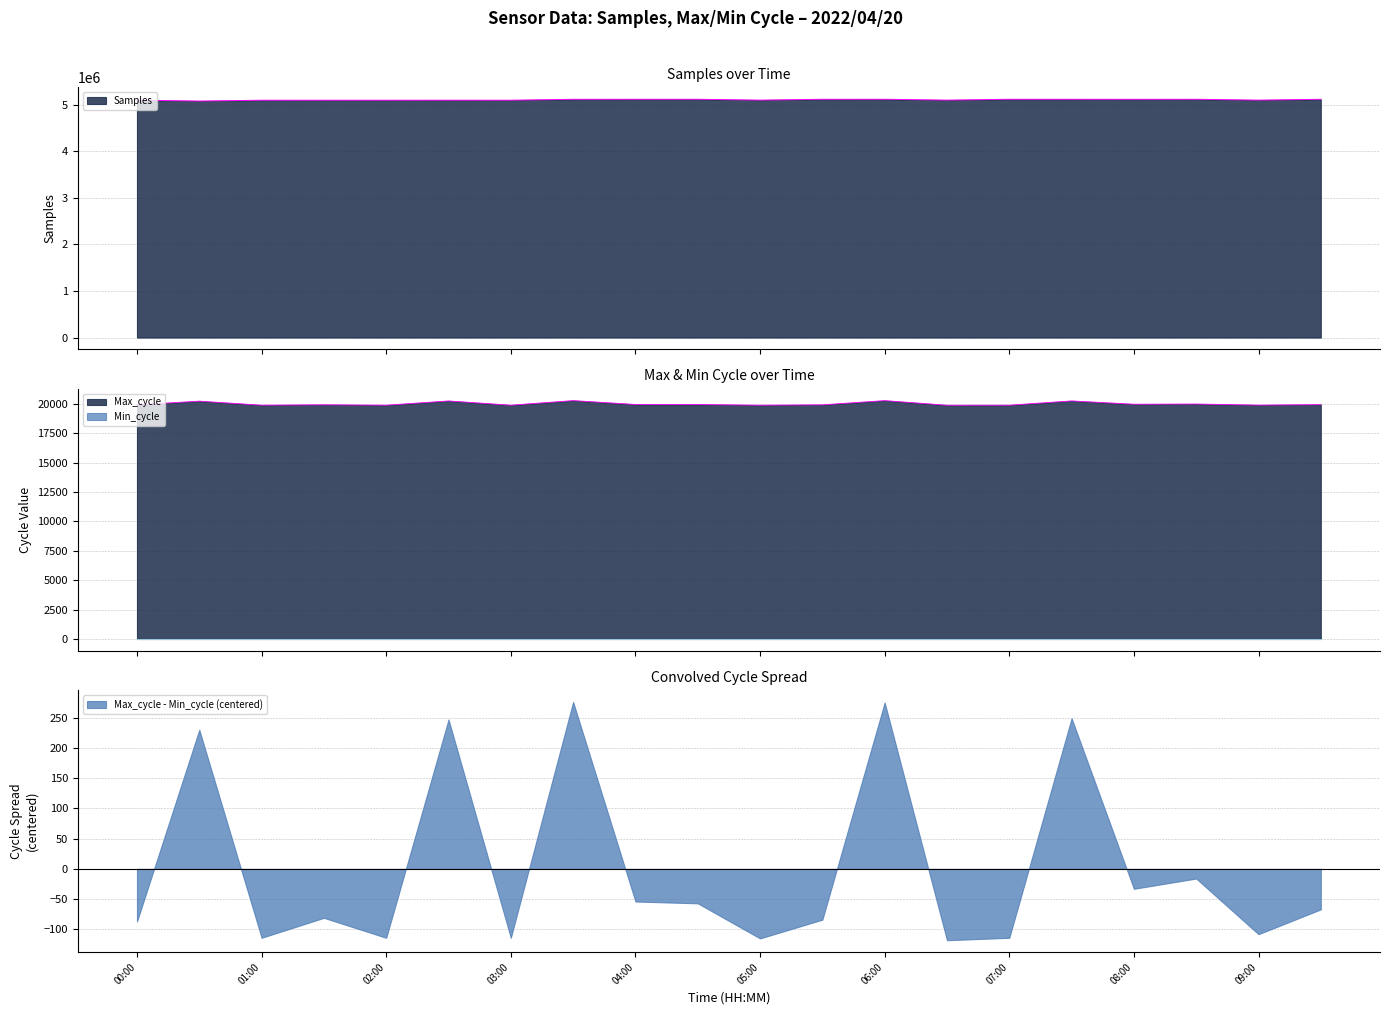

At which category does Max_cycle reach its first local peak?

00:30